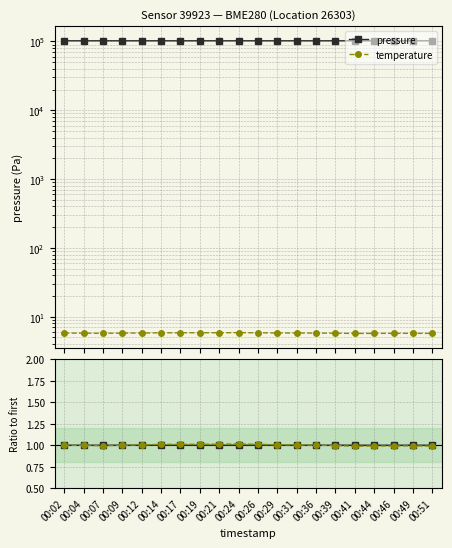

Rank the series at 00:02 from highest to lowest value.

pressure, temperature